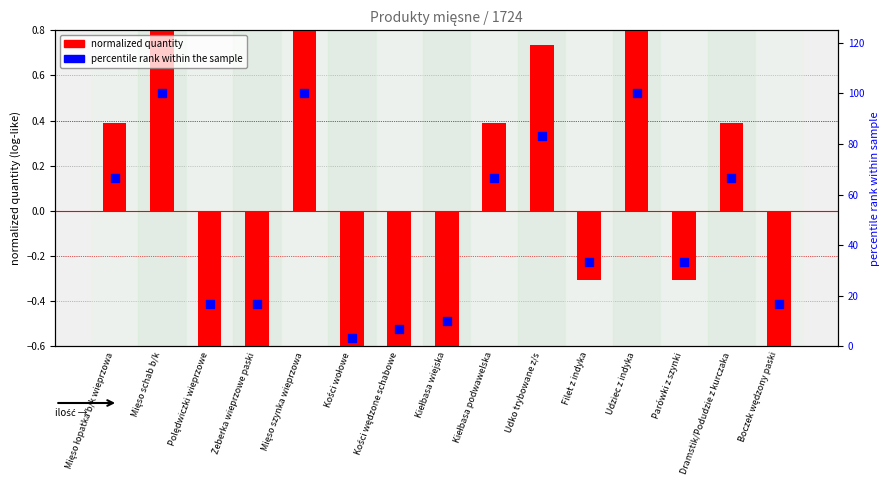

Which series has the largest total across all categories?

Percentile rank (quantity)